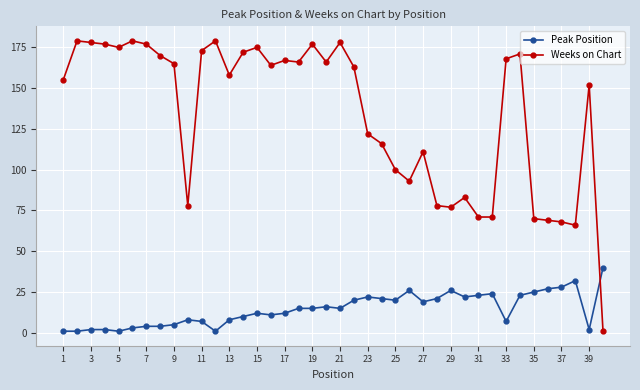

What is the highest value of the Peak Position series?

40